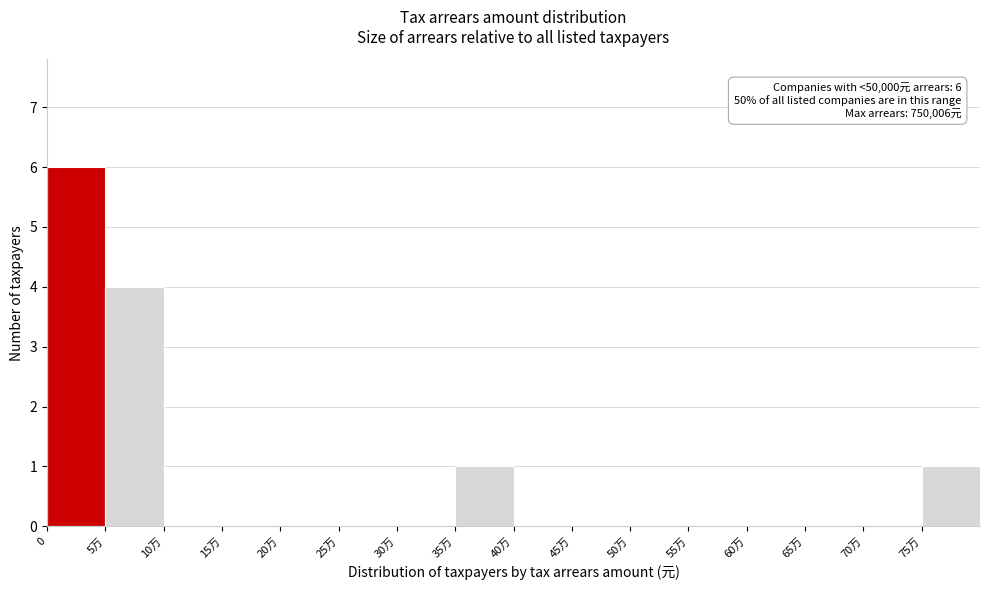

Reading left to right, extract all data points from this chart.

0=6	5万=4	10万=0	15万=0	20万=0	25万=0	30万=0	35万=1	40万=0	45万=0	50万=0	55万=0	60万=0	65万=0	70万=0	75万=1